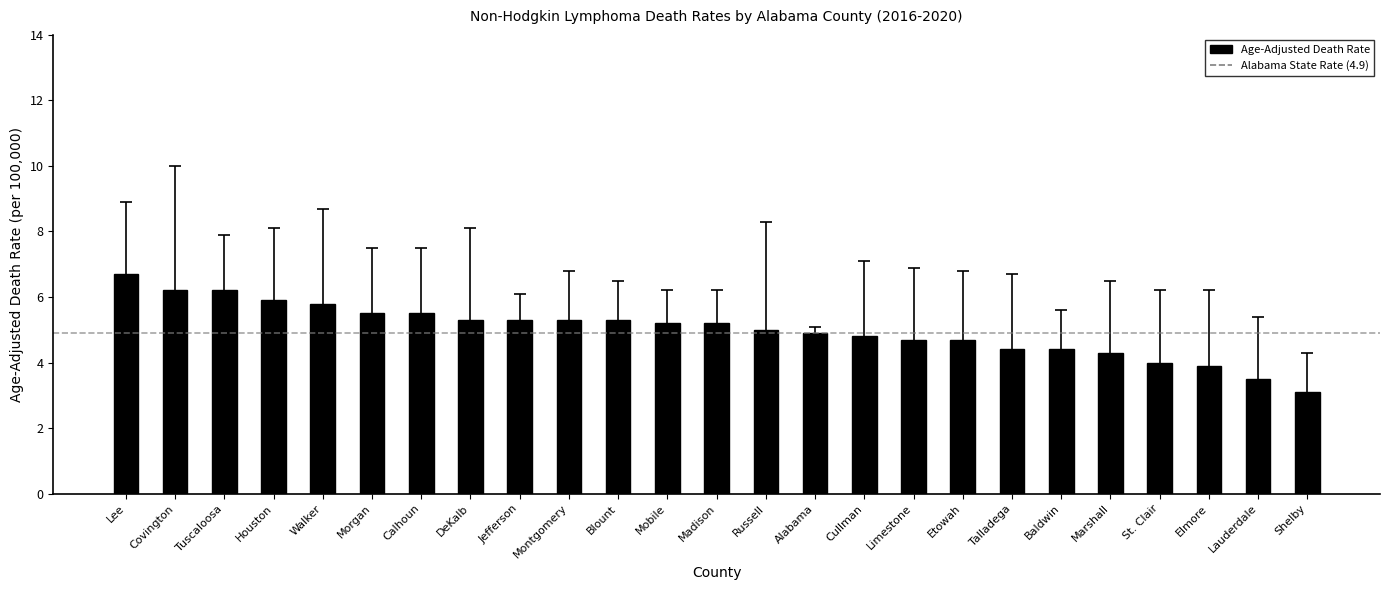

At which category does the chart reach its peak across all series?

Lee